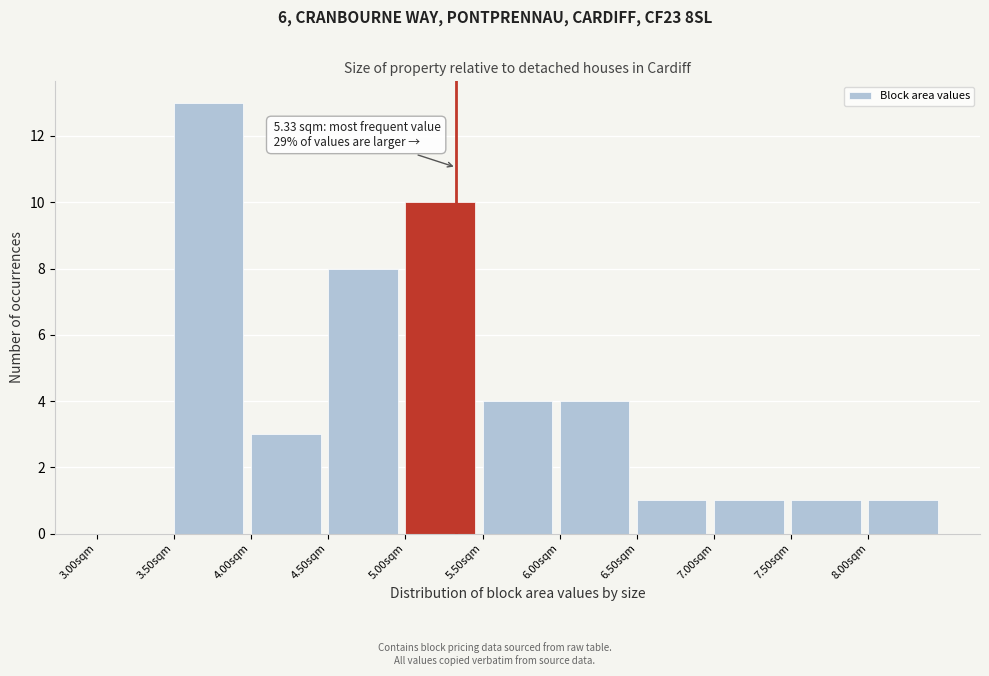

Over which range of the x-axis is the bar tallest?

3.5 to 4.0